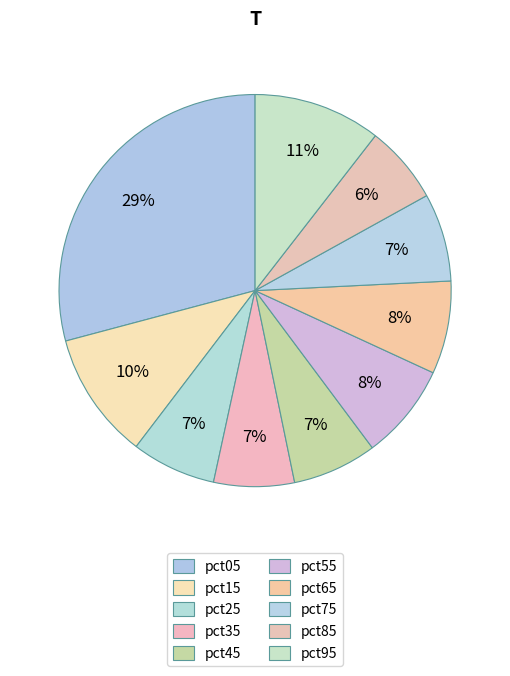

Is there any slice that represents more than half of the pie?

No